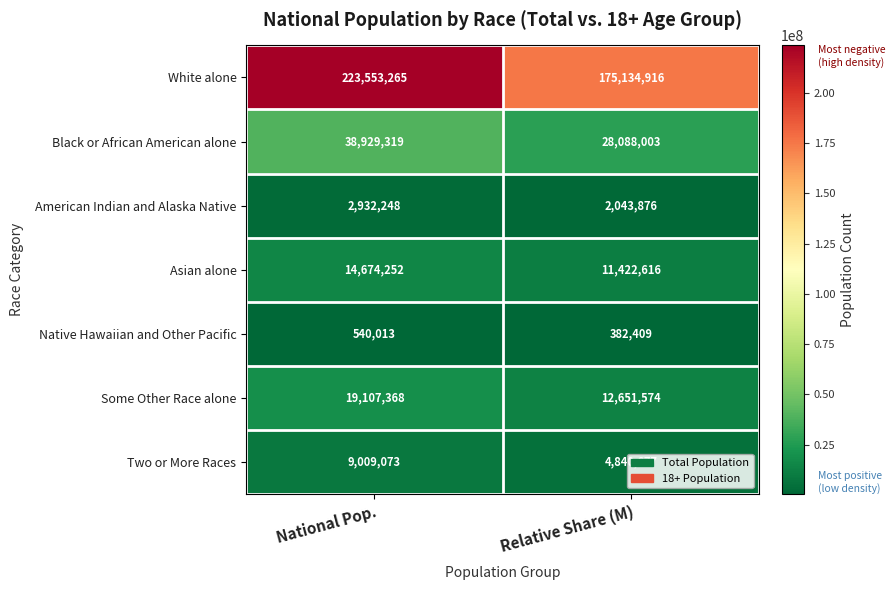

Which series has the largest range (max minus min)?

White alone